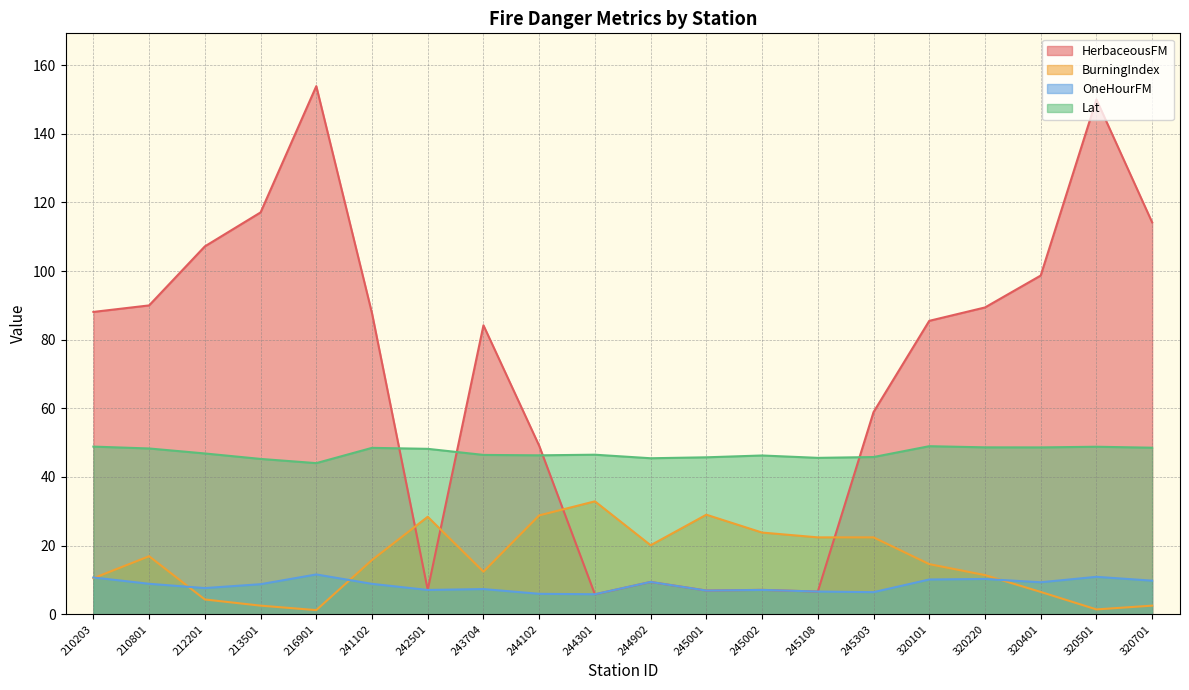

What is the value of the Lat point at the 1st from the left?

48.9